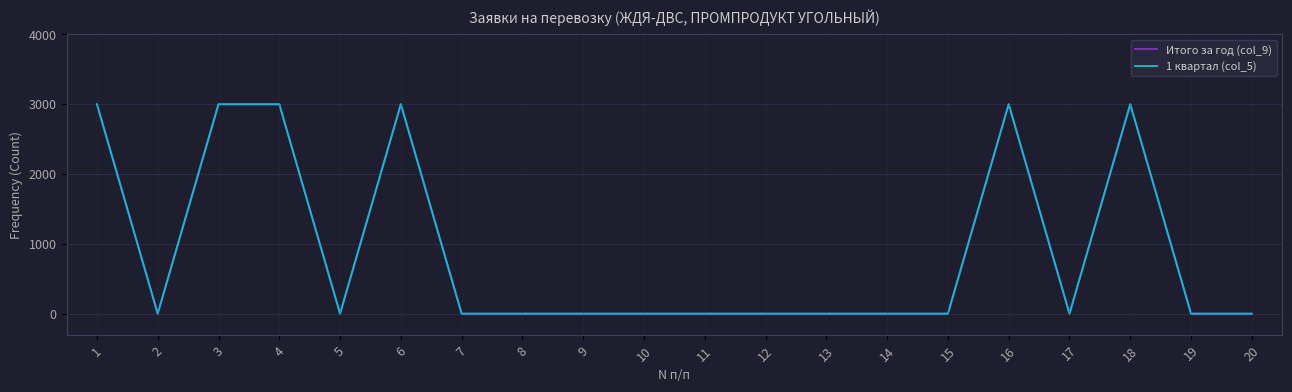

At which label is 1 квартал (col_5) closest to 1?

2